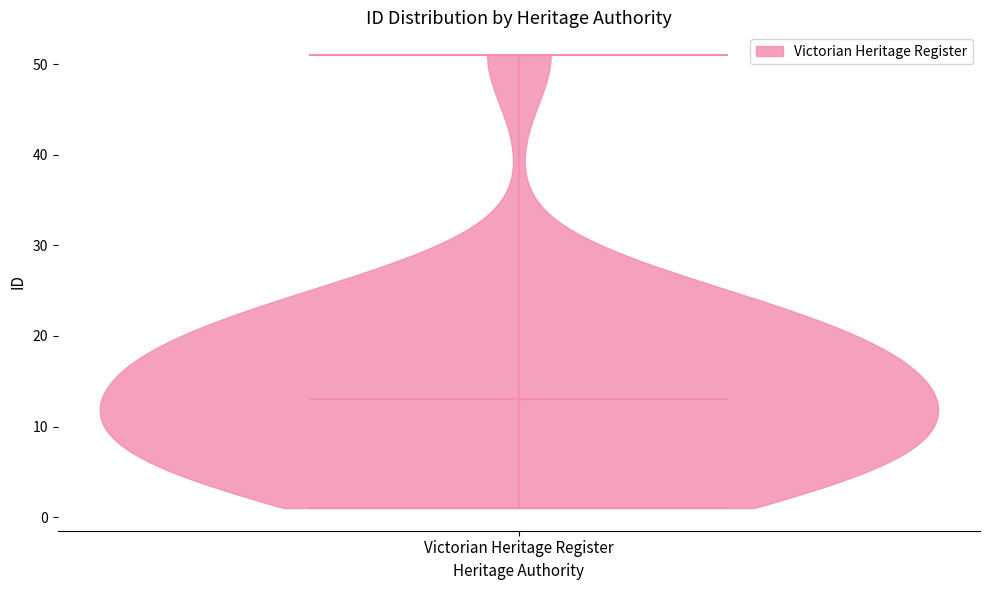

Where does the median line of the violin for Victorian Heritage Register sit on the y-axis? The values are not printed on the chart, so give them approximately, as read against the axis.

13